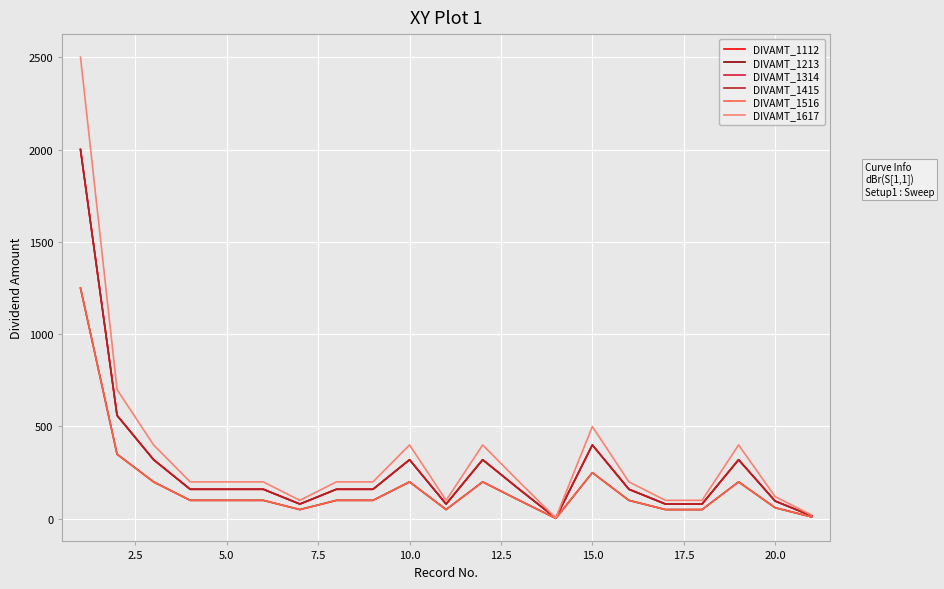

True or false: DIVAMT_1617 and DIVAMT_1415 intersect in this chart.

False